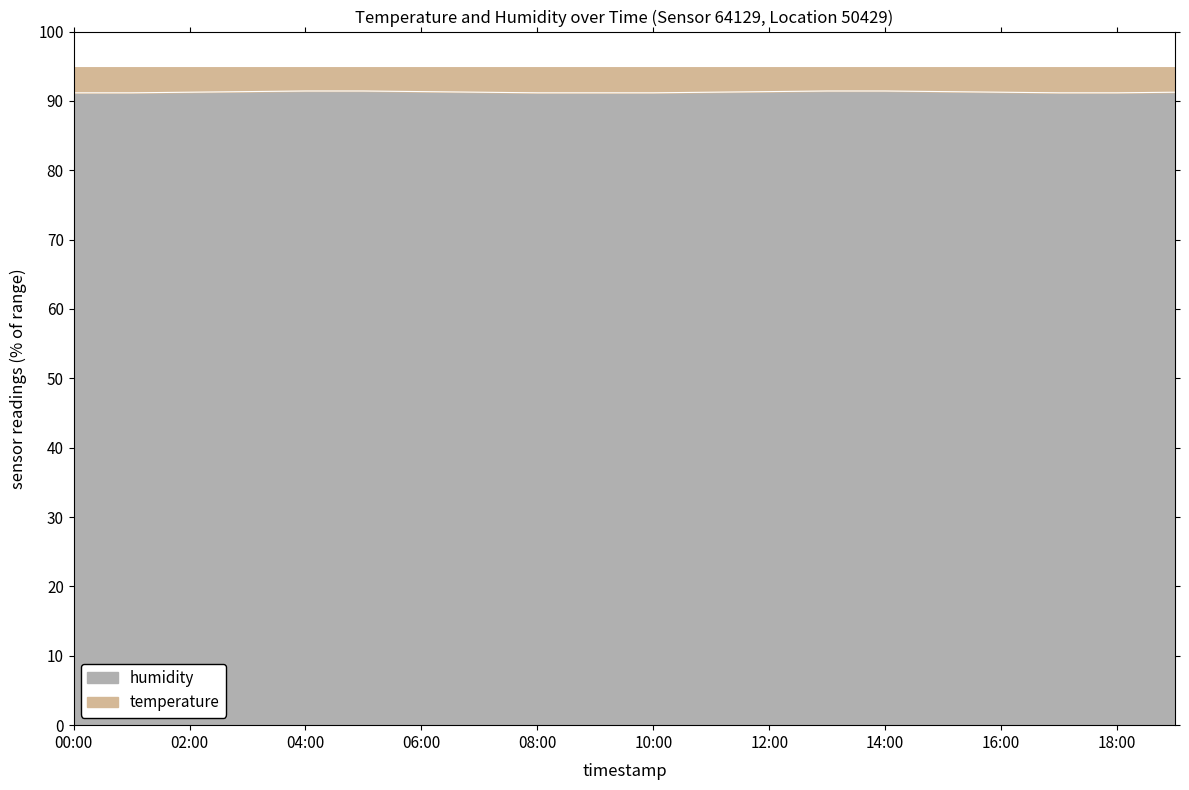

What is the maximum value for humidity?

91.4